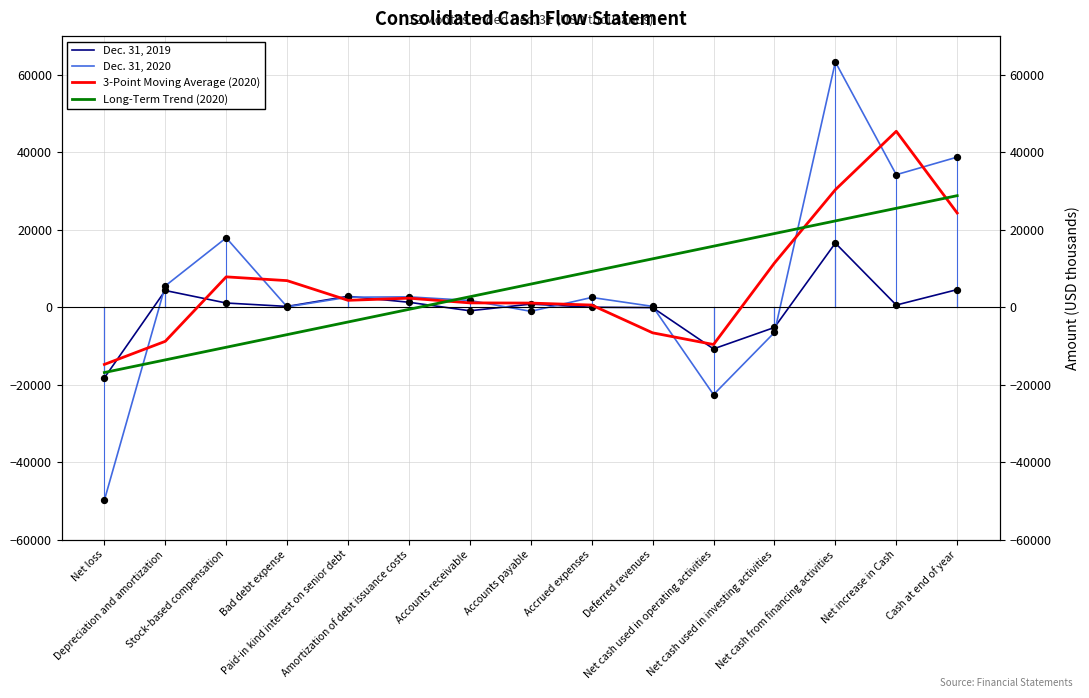

Which series has the largest total across all categories?

3-Point Moving Average (2020)